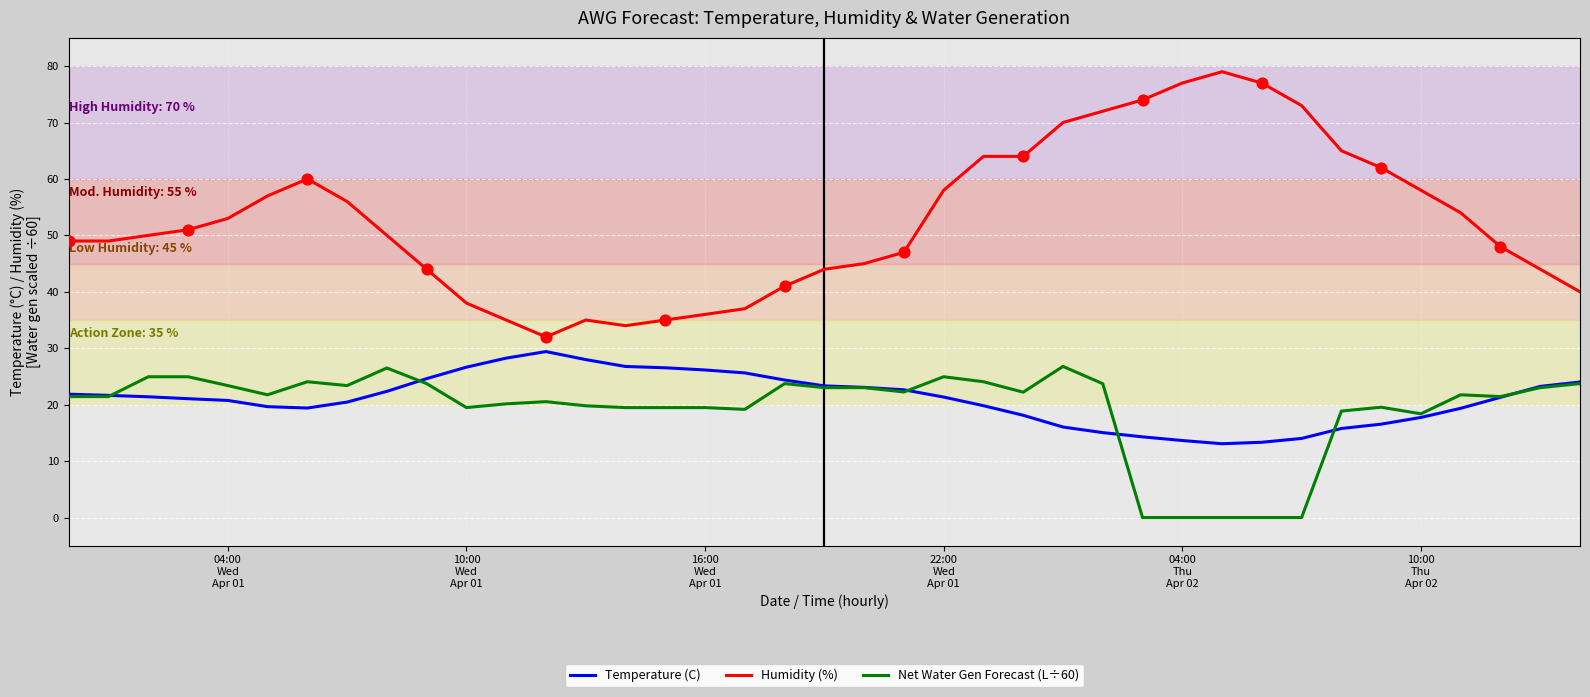

Which series has the largest total across all categories?

Humidity (%)